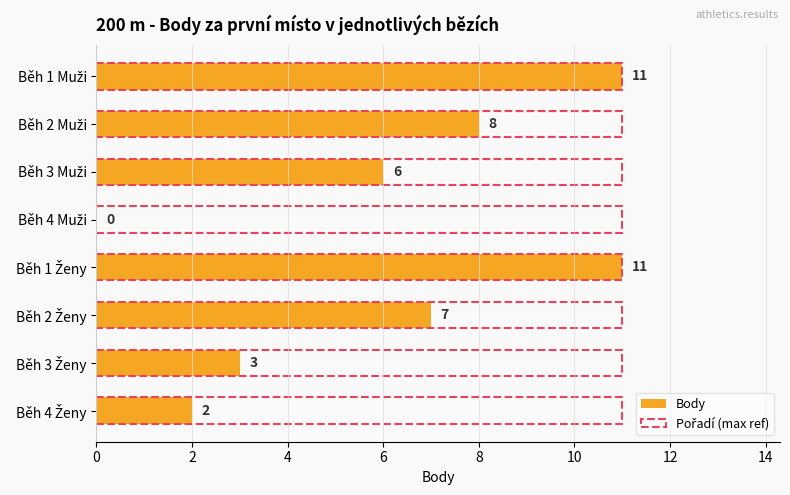

Count the number of categories in the chart.

8